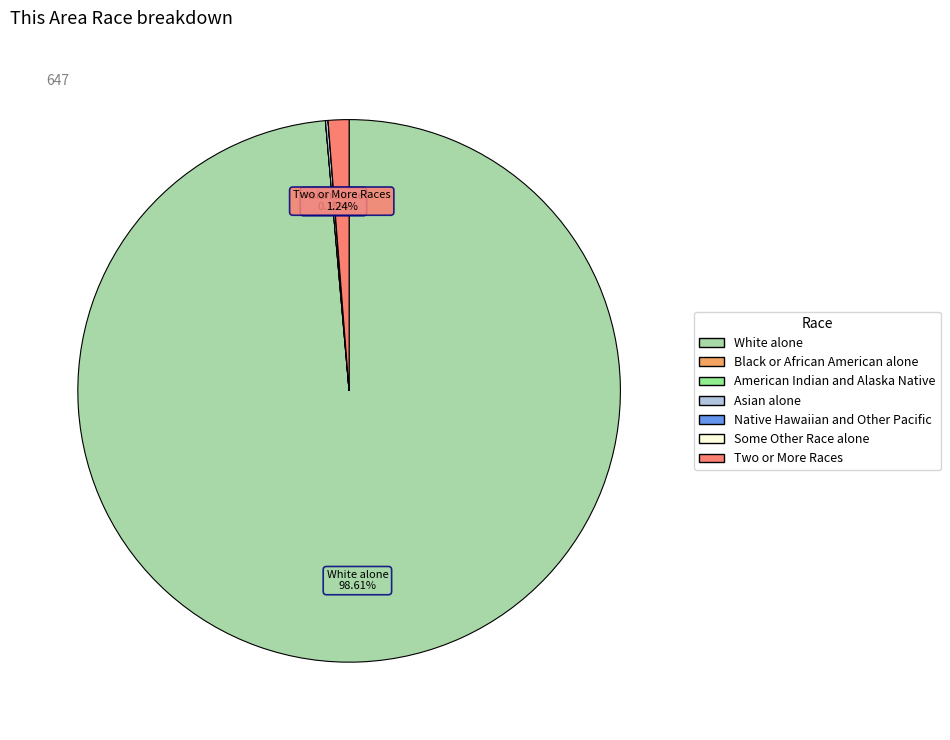

Do White alone and Two or More Races together represent more than half of the pie?

Yes